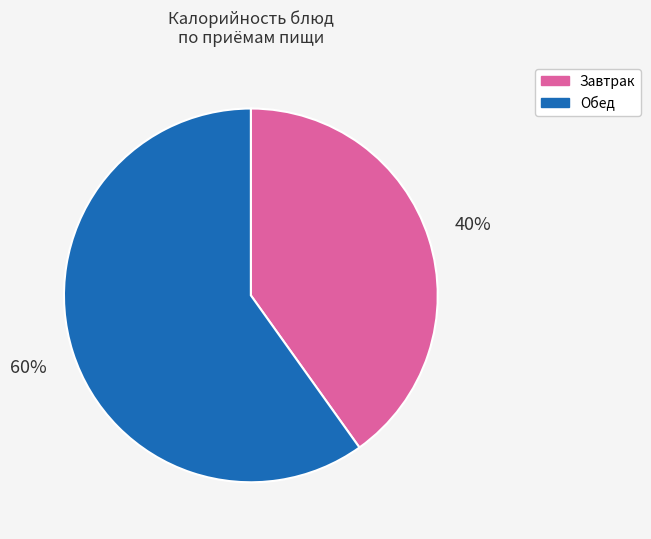

What percentage is the Обед slice, to the nearest percent?

60%